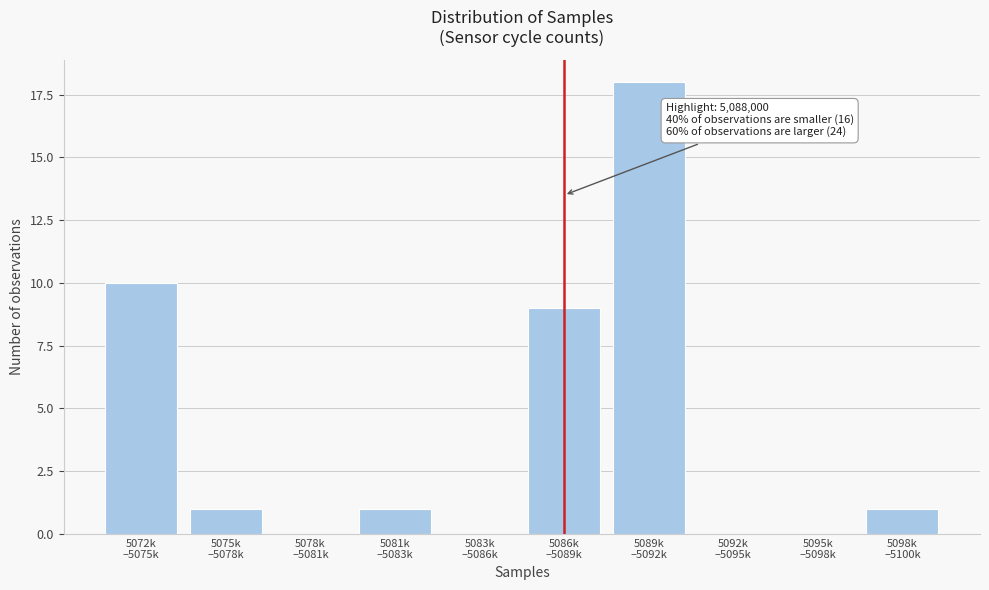

What is the greatest value displayed?

18